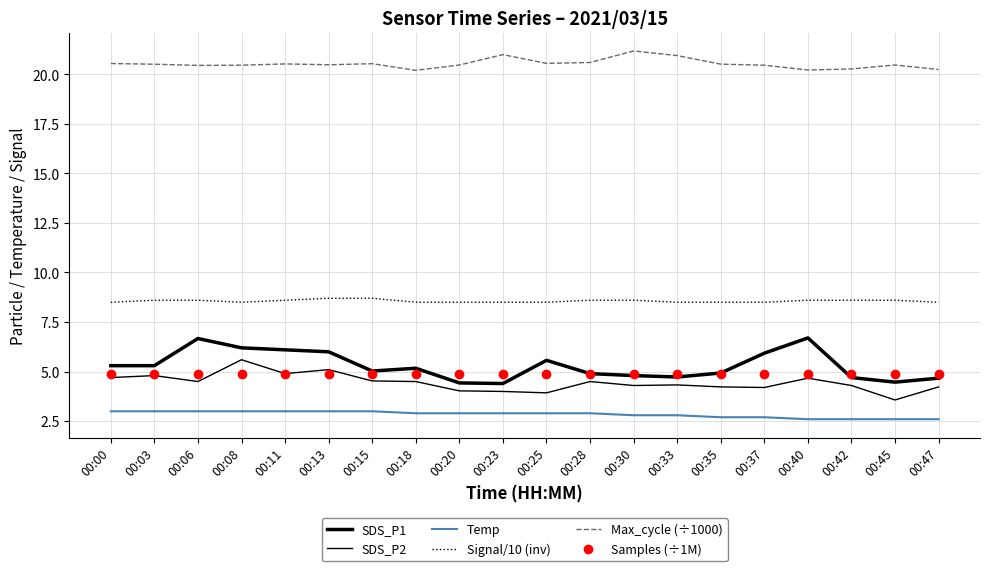

What is the difference between the maximum and minimum values in the SDS_P2 series?

2.0